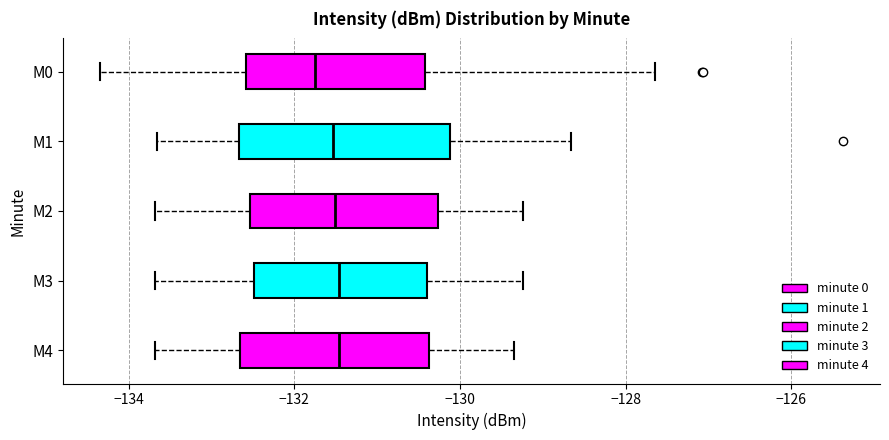

Where is the left edge of the box for M0 on the x-axis? The values are not printed on the chart, so give them approximately, as read against the axis.

-132.6